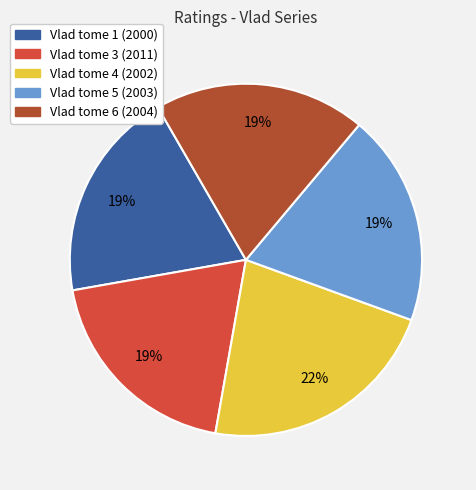

How many slices are in this pie chart?

5